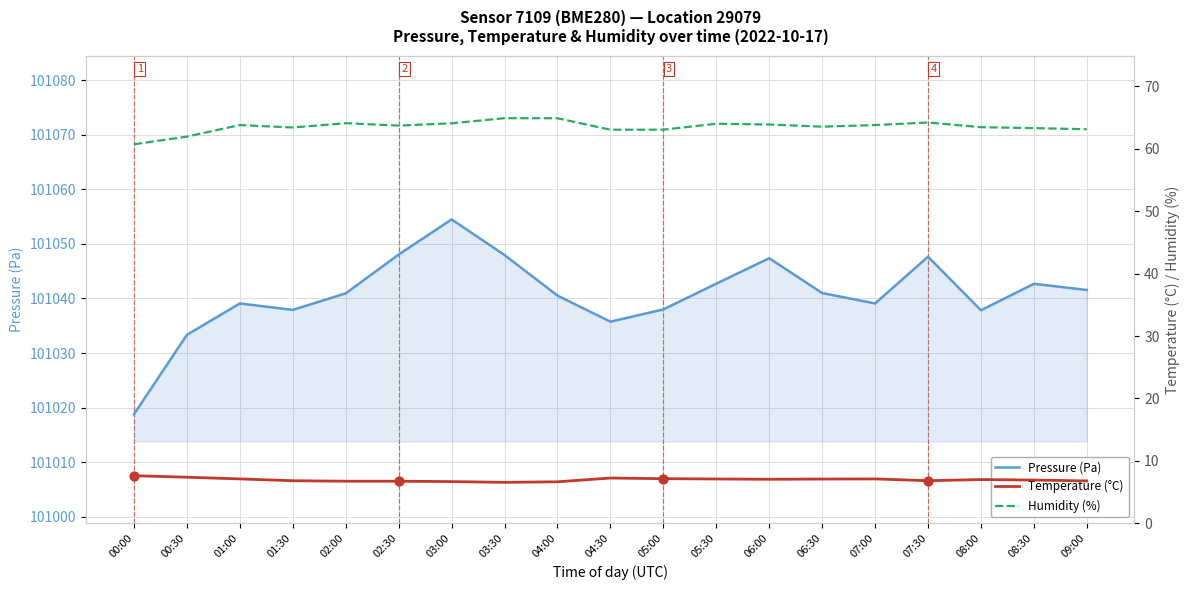

Is the value of Temperature (°C) at 05:30 greater than the value of Humidity (%) at 04:30?

No